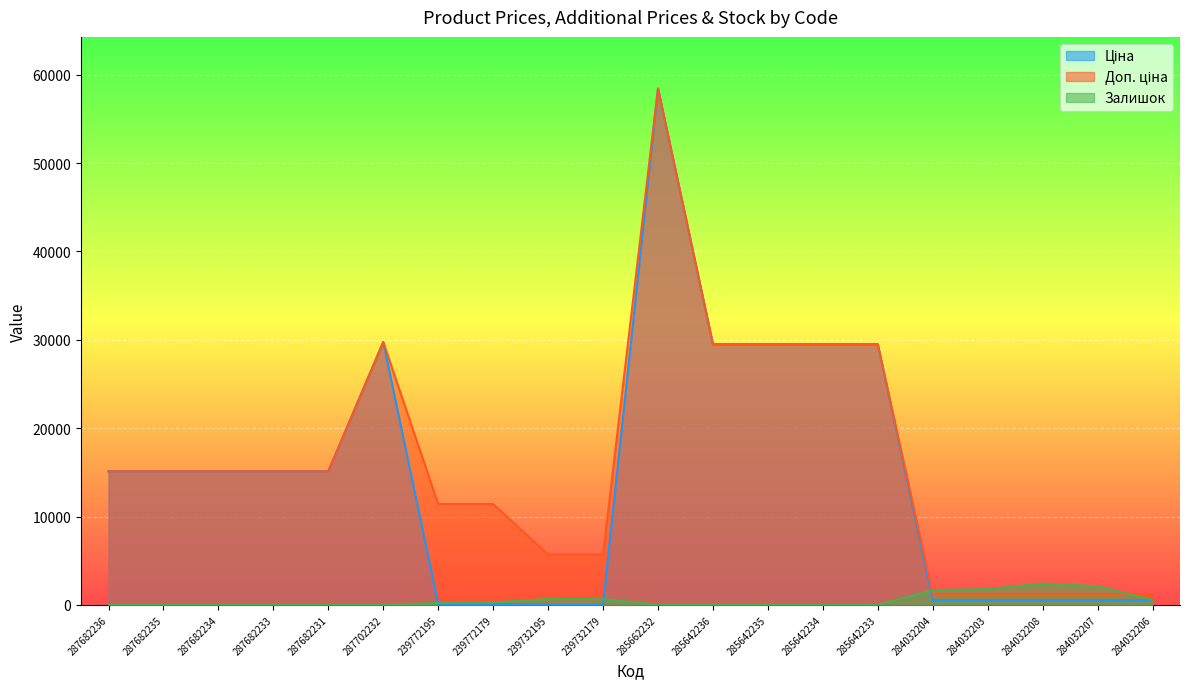

List the series in order of their peak value, lowest first.

Залишок, Ціна, Доп. ціна